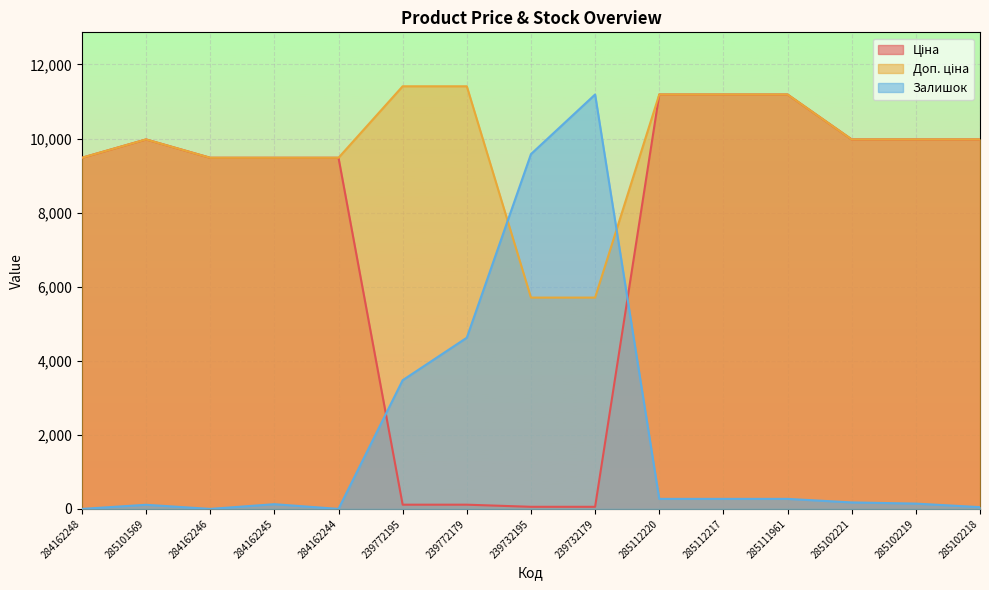

What is the label of the 10th point from the left?

285112220